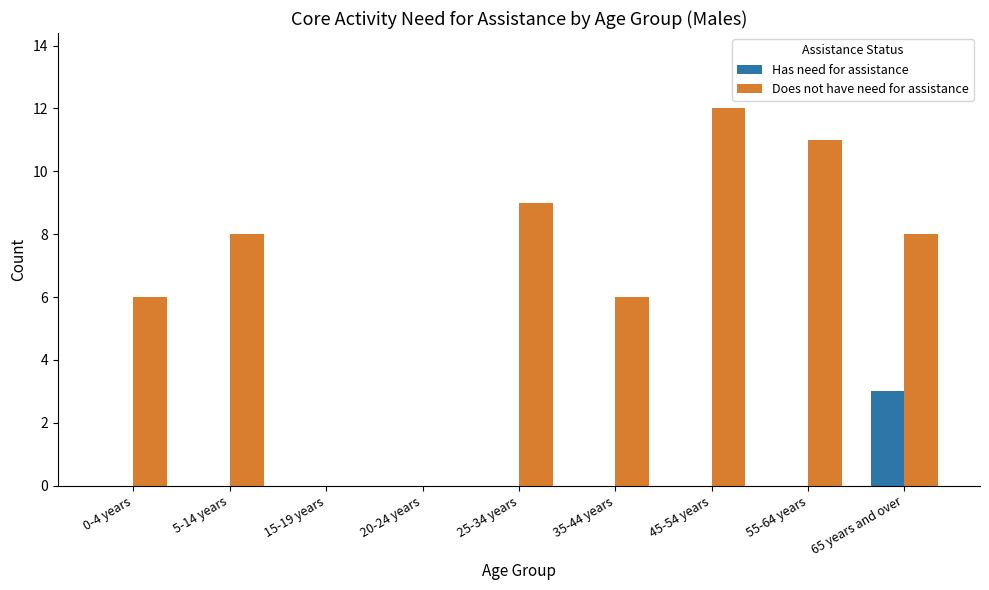

How many categories are shown in the chart?

9